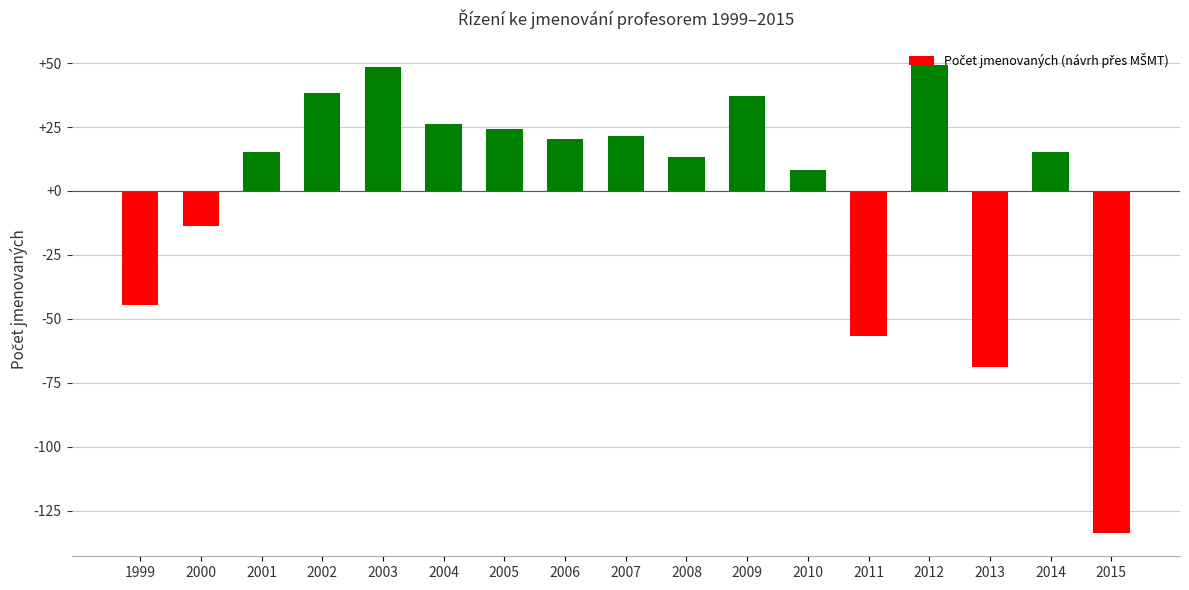

What is the value of the 9th bar from the left?

21.3